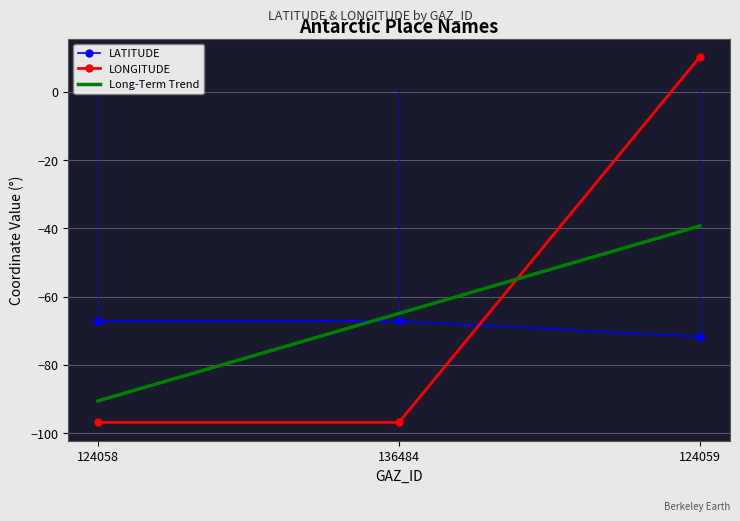

Reading right to left, extract all data points from this chart.

LATITUDE: 124059=-71.8	136484=-67.2	124058=-67.2
LONGITUDE: 124059=10.3	136484=-96.9	124058=-96.9